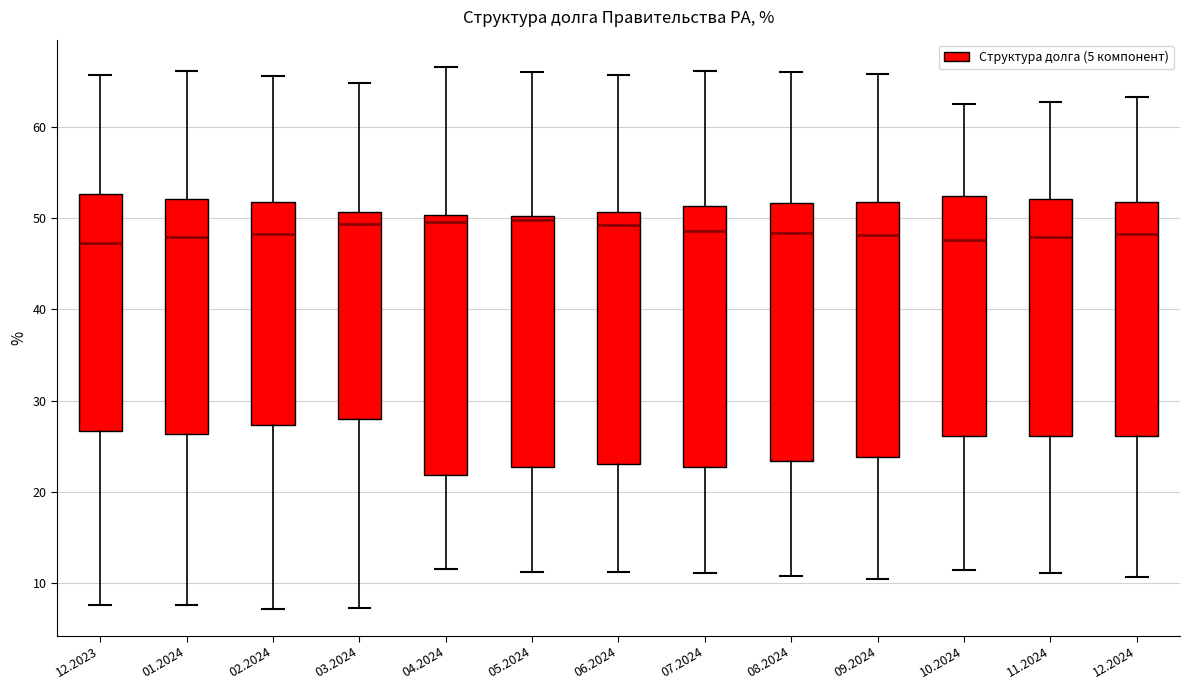

Reading left to right, read every box against the y-axis: the position of its median line, the range the box covers, and the ends of its whiskers. The values are not printed on the chart, so give them approximately, as read against the axis.

12.2023: median 47, box 27 to 53, whiskers 8 to 66
01.2024: median 48, box 26 to 52, whiskers 8 to 66
02.2024: median 48, box 27 to 52, whiskers 7 to 66
03.2024: median 49, box 28 to 51, whiskers 7 to 65
04.2024: median 50 (just below the box's upper edge), box 22 to 50, whiskers 12 to 67
05.2024: median 50 (just below the box's upper edge), box 23 to 50, whiskers 11 to 66
06.2024: median 49, box 23 to 51, whiskers 11 to 66
07.2024: median 49, box 23 to 51, whiskers 11 to 66
08.2024: median 48, box 23 to 52, whiskers 11 to 66
09.2024: median 48, box 24 to 52, whiskers 10 to 66
10.2024: median 48, box 26 to 52, whiskers 11 to 63
11.2024: median 48, box 26 to 52, whiskers 11 to 63
12.2024: median 48, box 26 to 52, whiskers 11 to 63